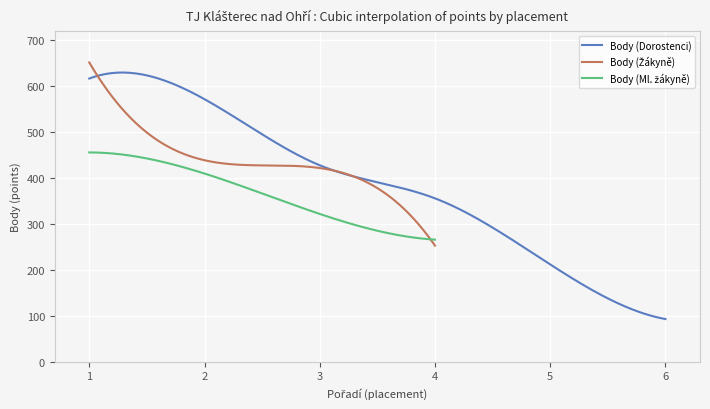

What is the value of the Body (Žákyně) point at the 4th from the left?

253